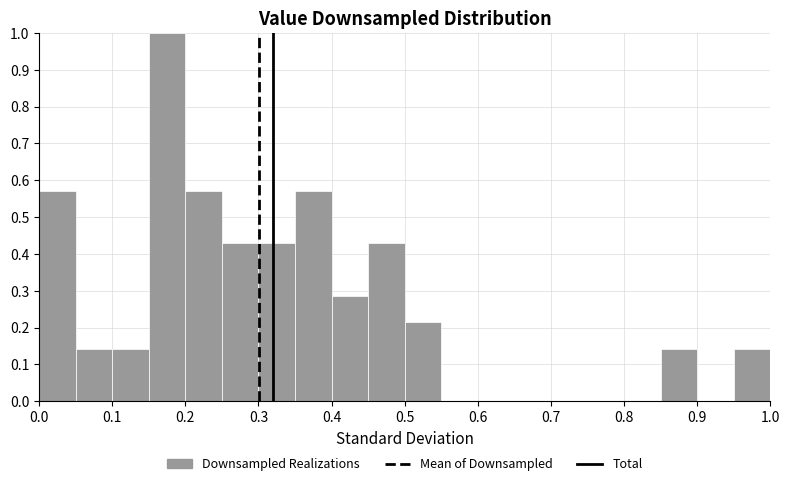

How tall is the bar that spans 0.35 to 0.40 on the x-axis? The values are not printed on the chart, so give them approximately, as read against the axis.

0.57